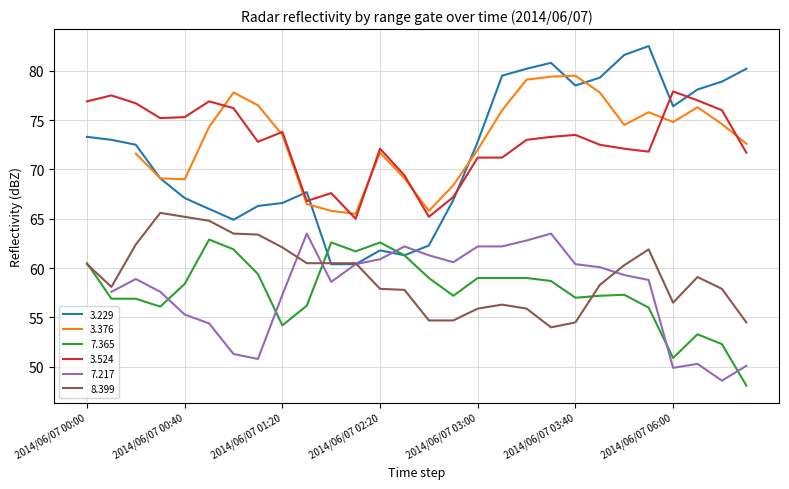

True or false:   8.399 has a value of 55.9 at 2014/06/07 03:20.

True